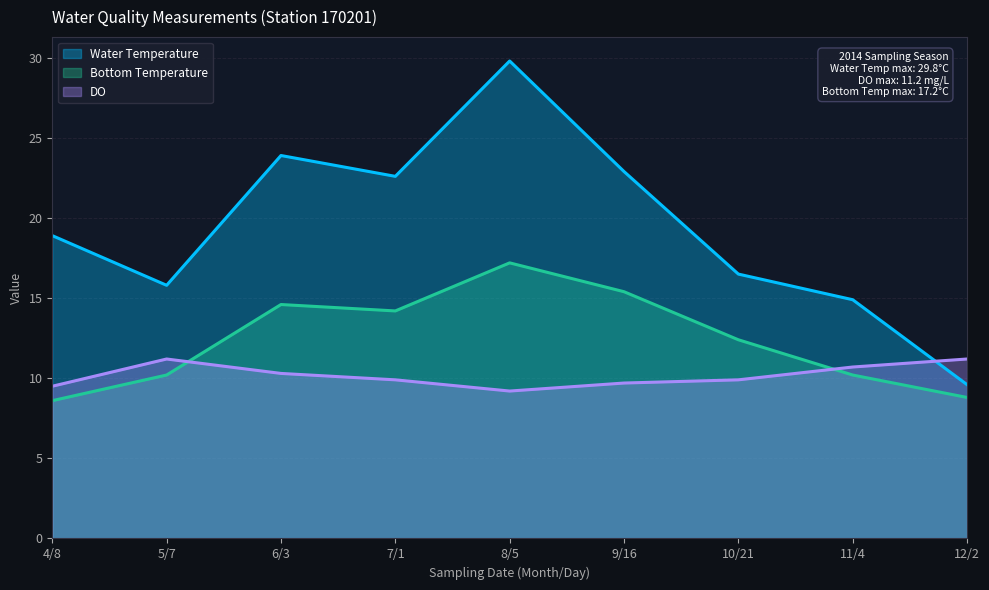

Which series has the largest range (max minus min)?

Water Temperature